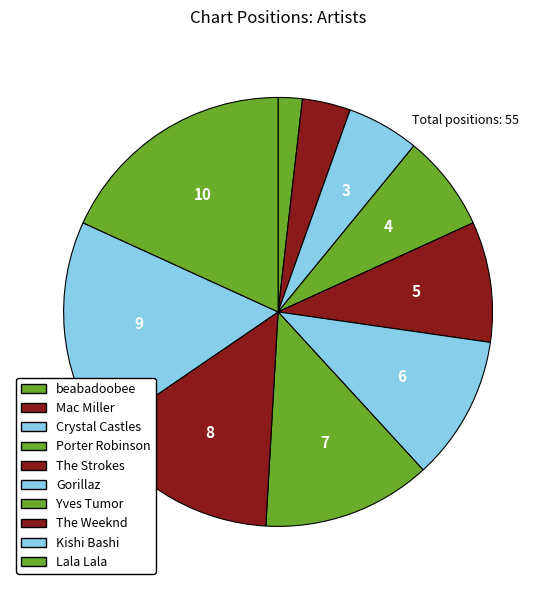

To the nearest percent, what portion does Crystal Castles represent?

5%